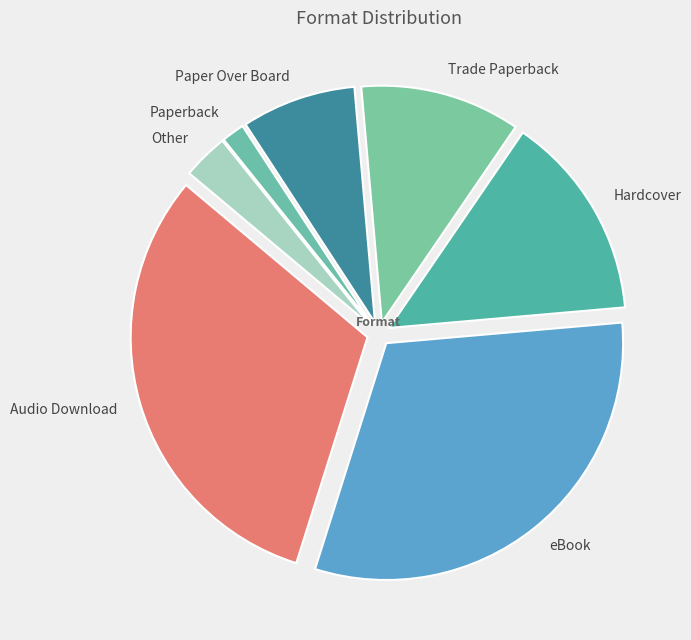

Does any single category account for the majority?

No